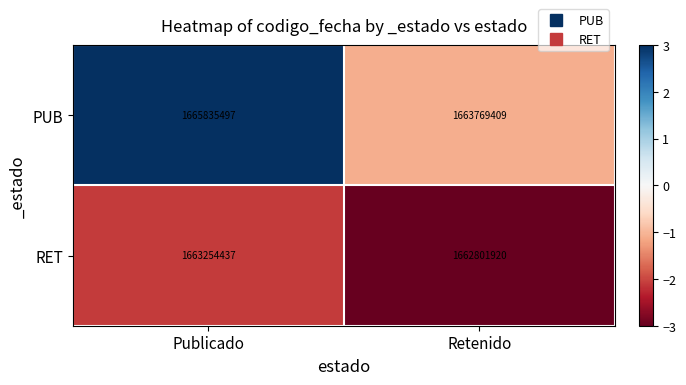

Reading left to right, extract all data points from this chart.

PUB: 1665835497	1663769409
RET: 1663254437	1662801920